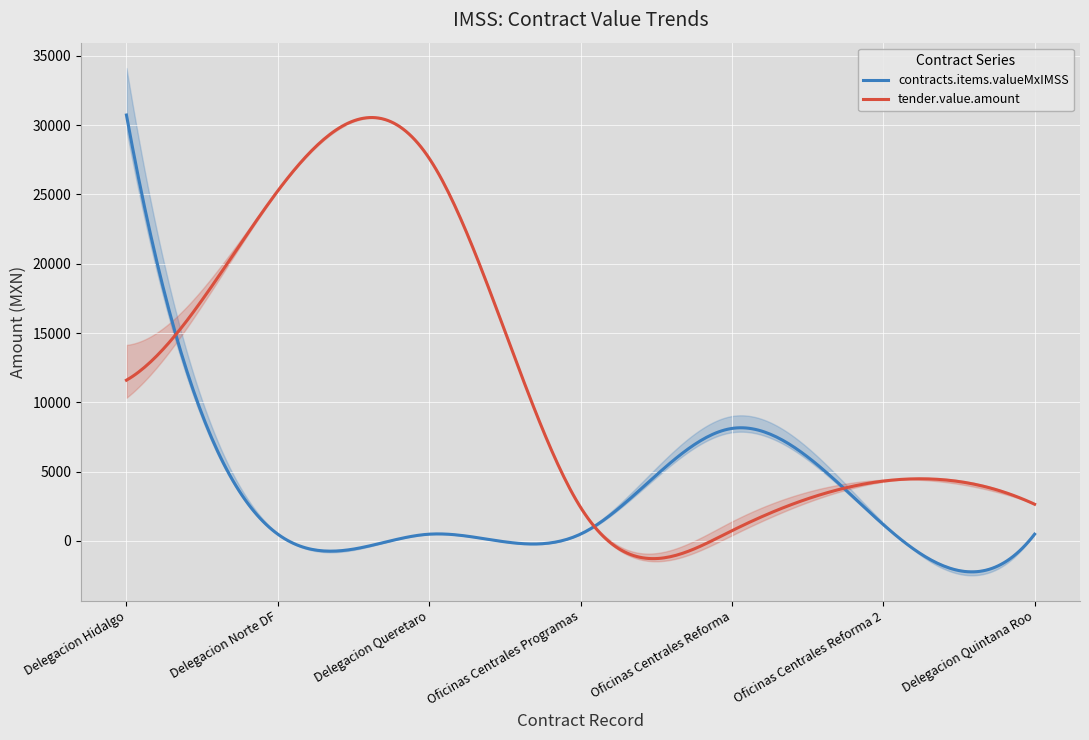

At which label does contracts.items.valueMxIMSS reach its peak?

Delegacion Hidalgo